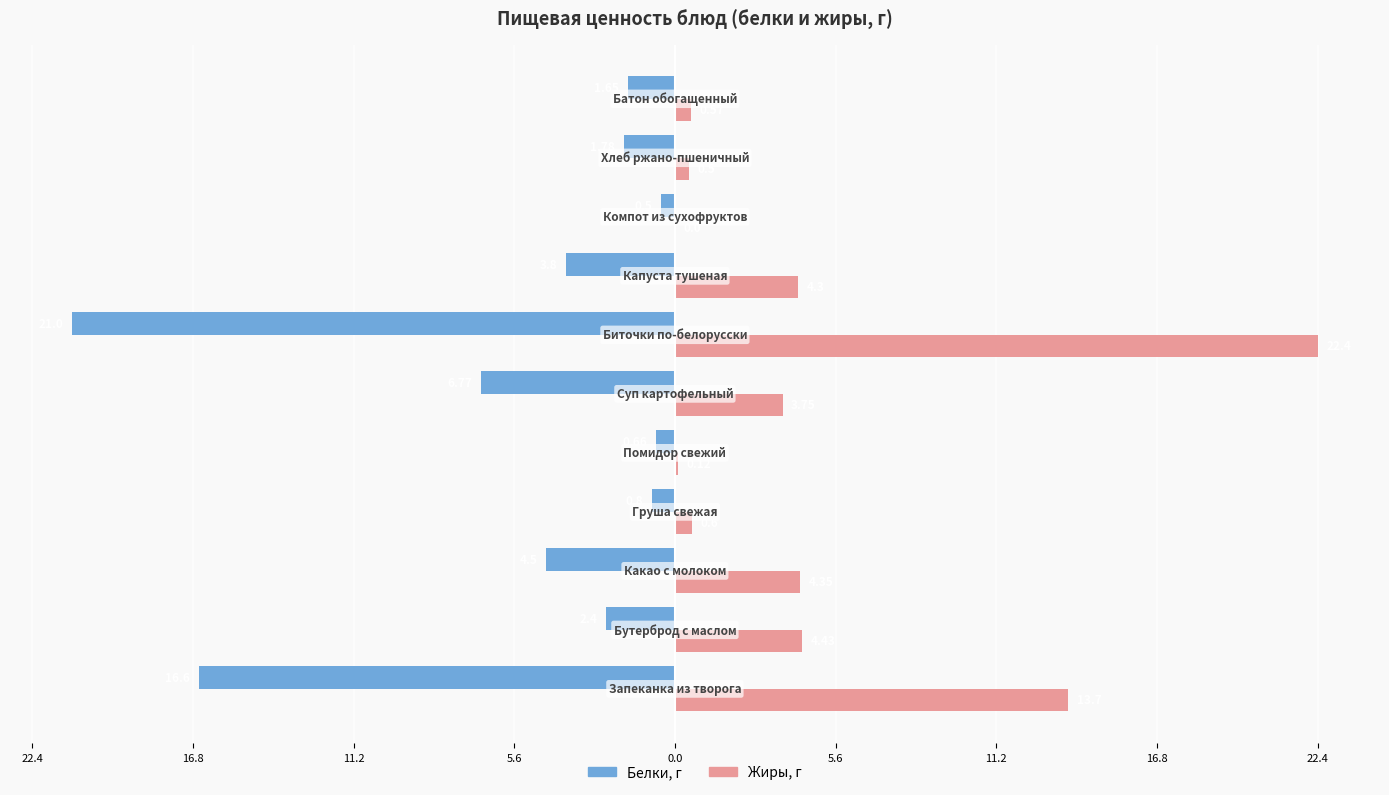

What is the minimum value shown in the chart?

-21.0